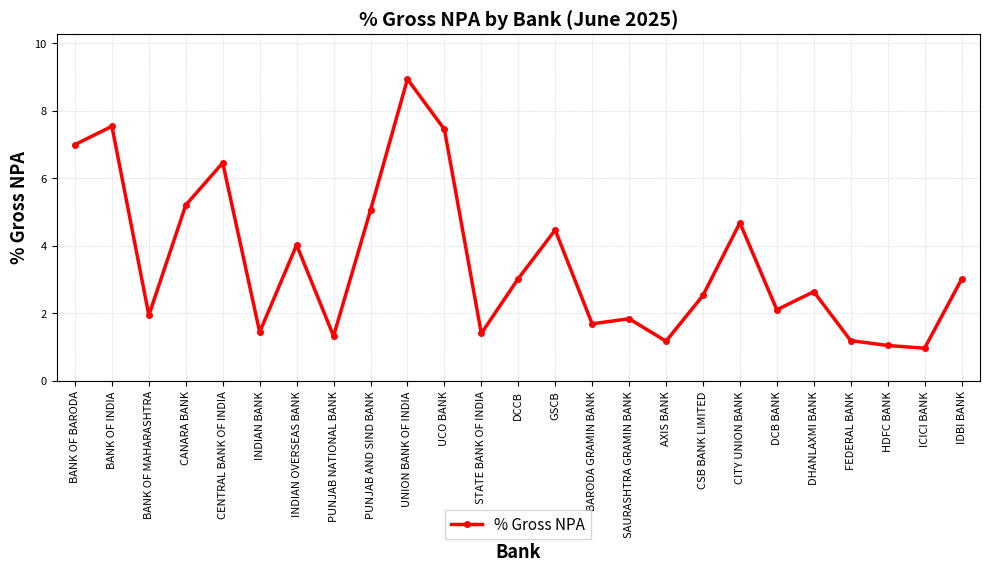

Count the number of categories in the chart.

25